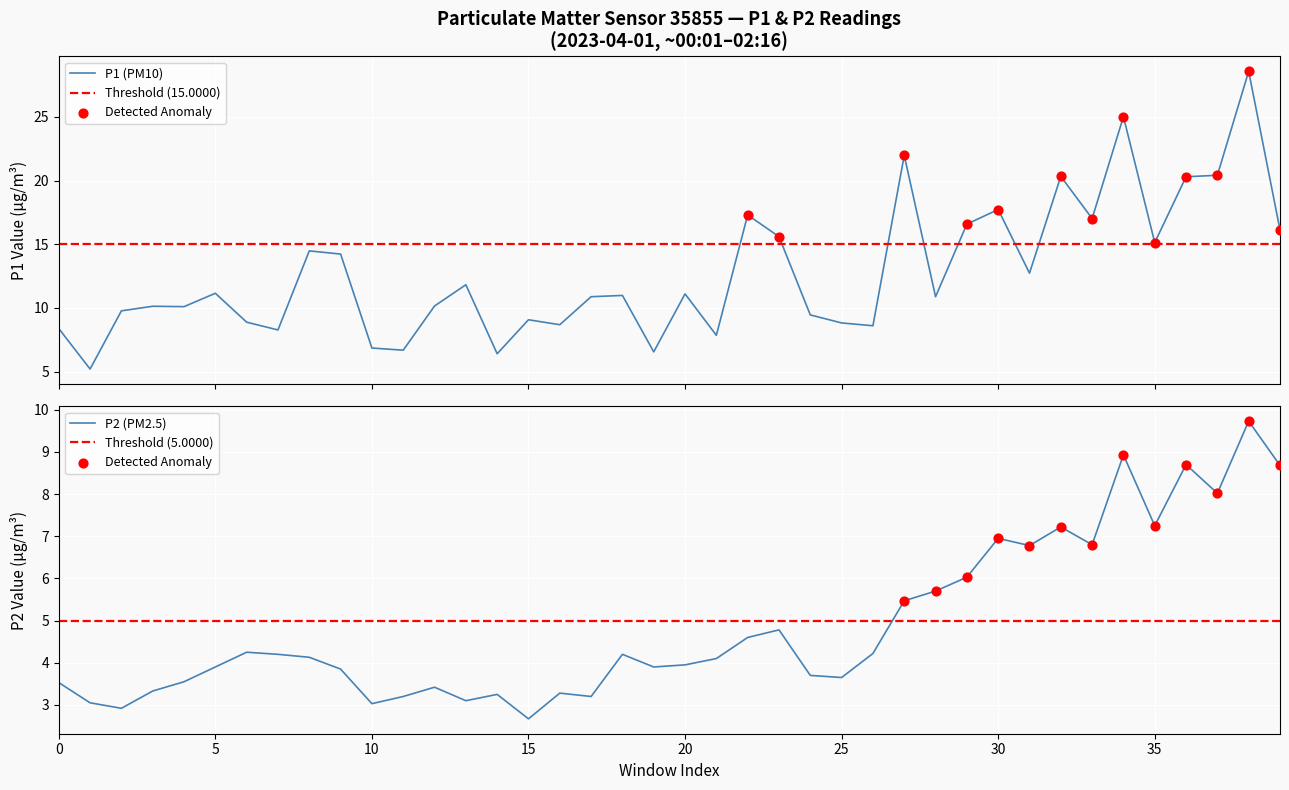

Which series has the largest Y range (max minus min)?

P1